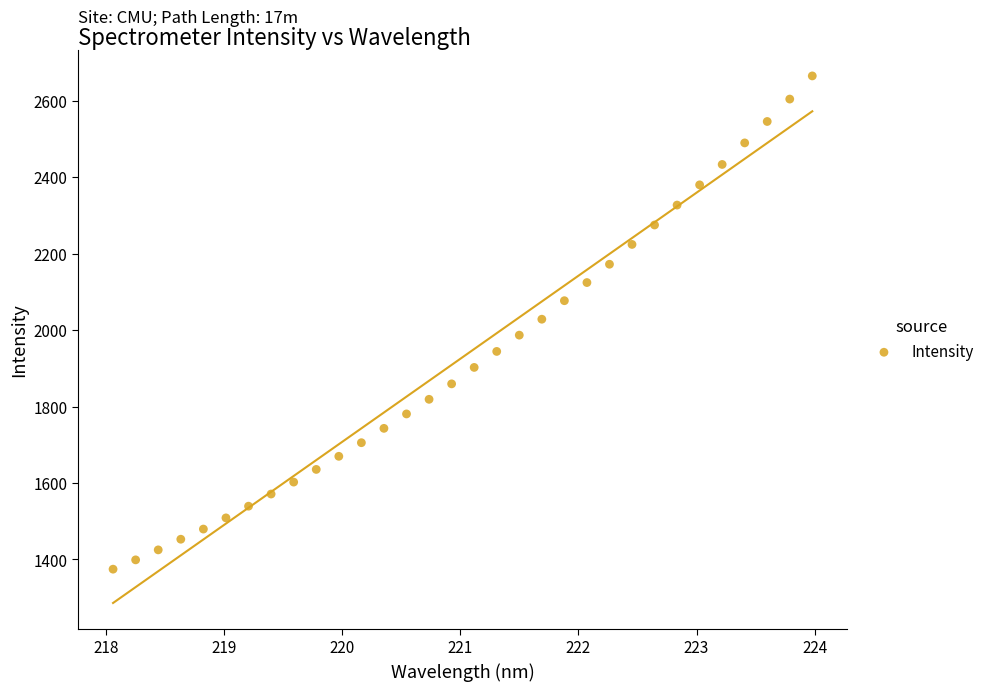

What is the range of Y values (max minus min)?

1290.0